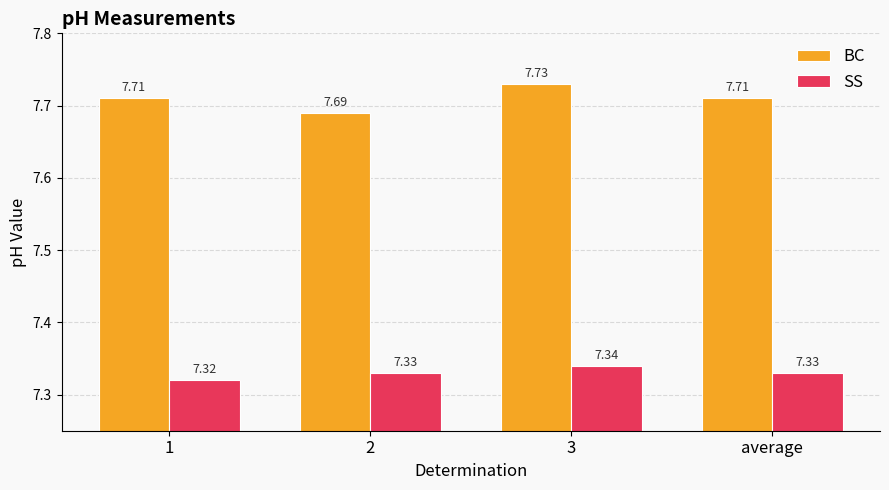

Where is BC nearest to the value 7?

2